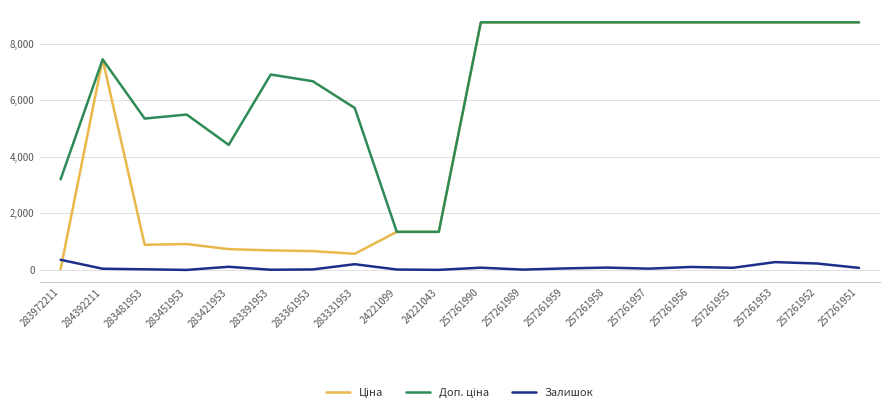

Is it true that Залишок equals 204.0 at 283331953?

True